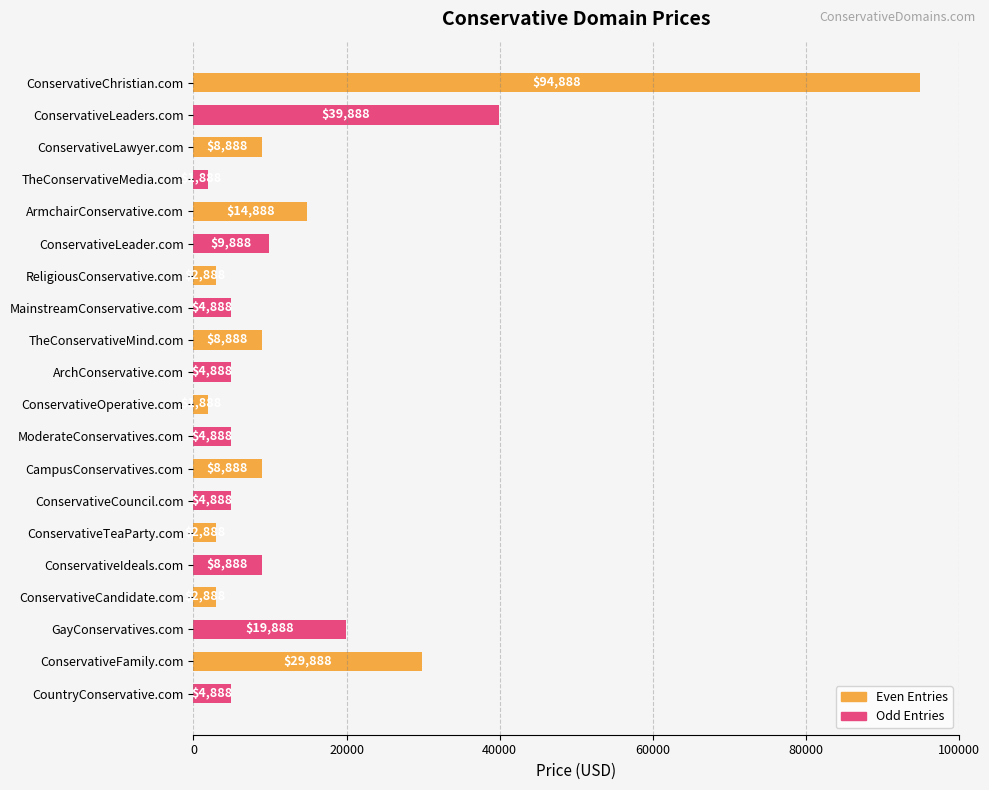

What is the average value?

14088